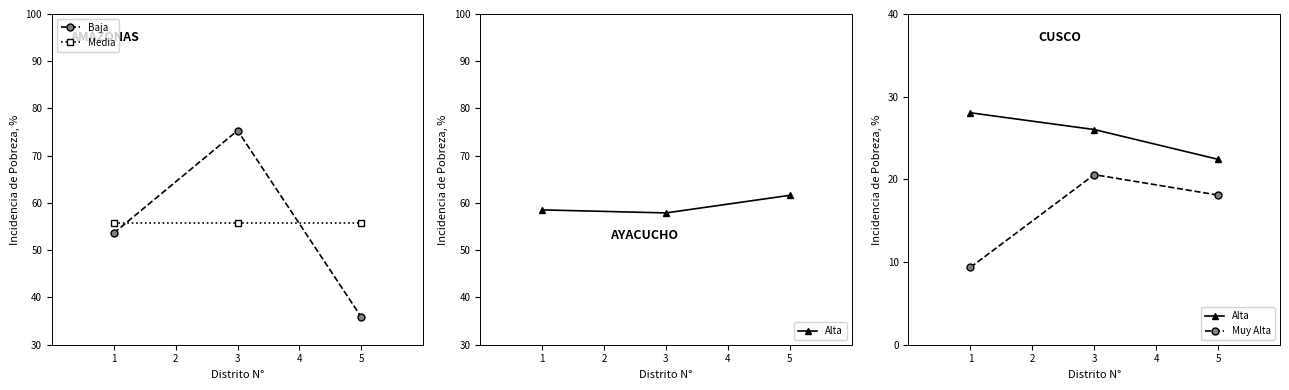

Is this an area chart (filled region under the line)?

No